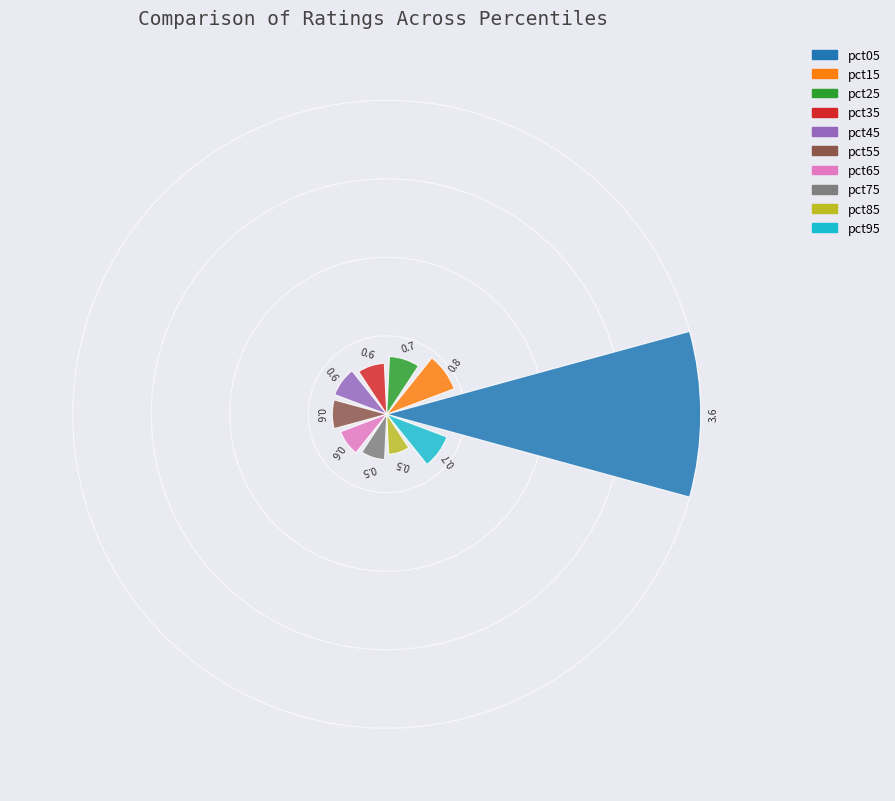

What is the value of the 1st bar from the left?

3.6